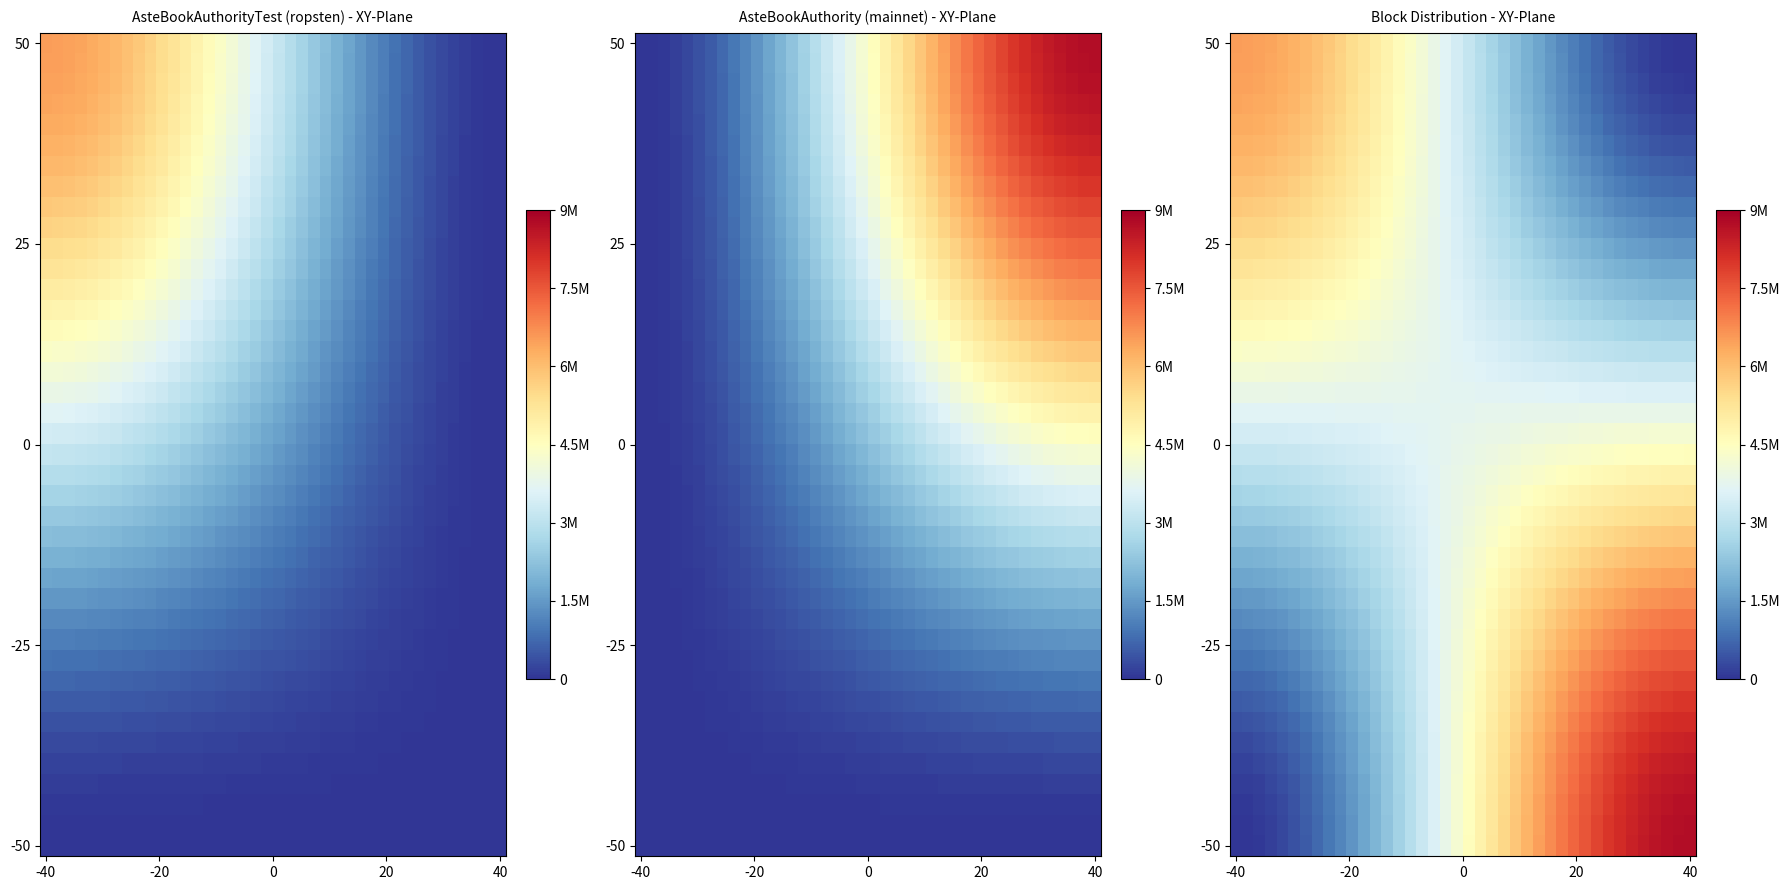

How many series are shown in this chart?

40